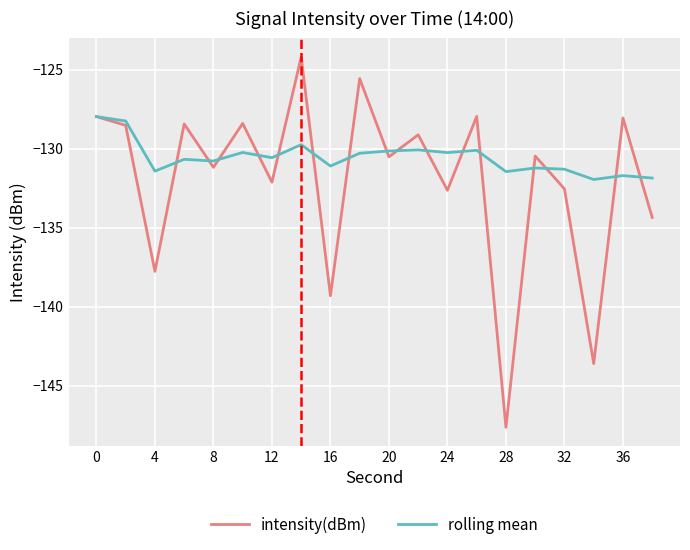

What are all the series names shown in the legend?

intensity(dBm), rolling mean